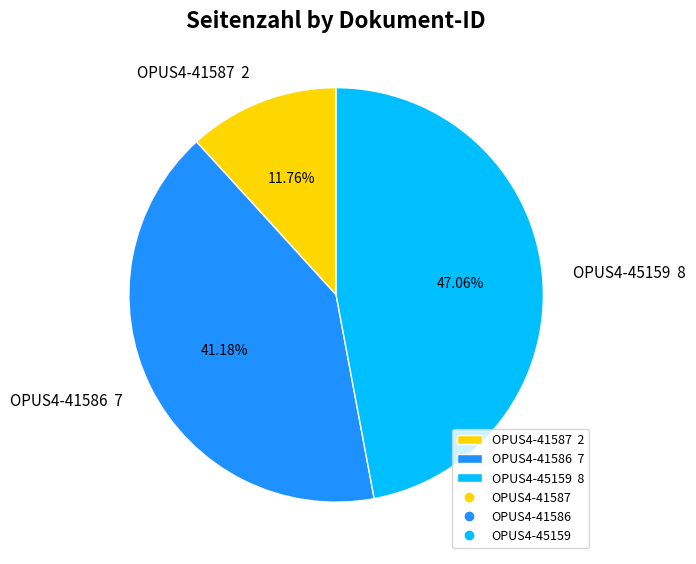

To the nearest percent, what is the difference between the largest and smallest slice percentages?

35%